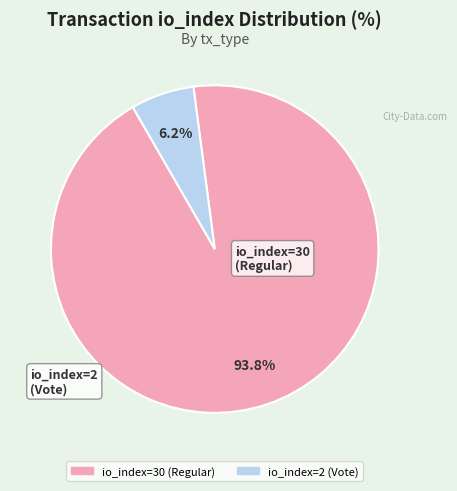

How many slices are in this pie chart?

2